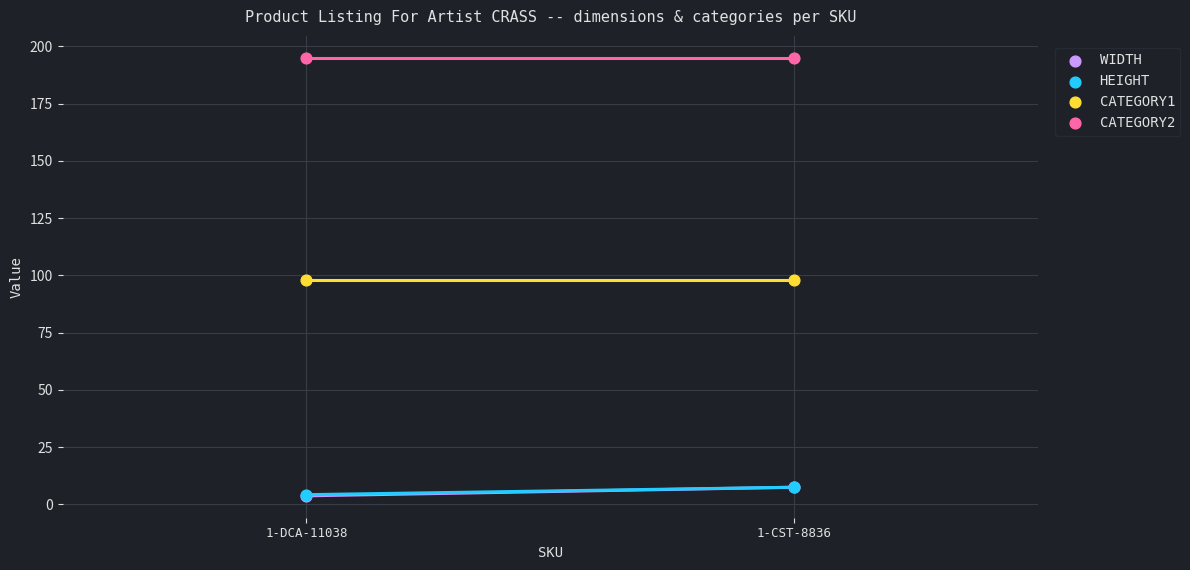

What are all the series names shown in the legend?

WIDTH, HEIGHT, CATEGORY1, CATEGORY2